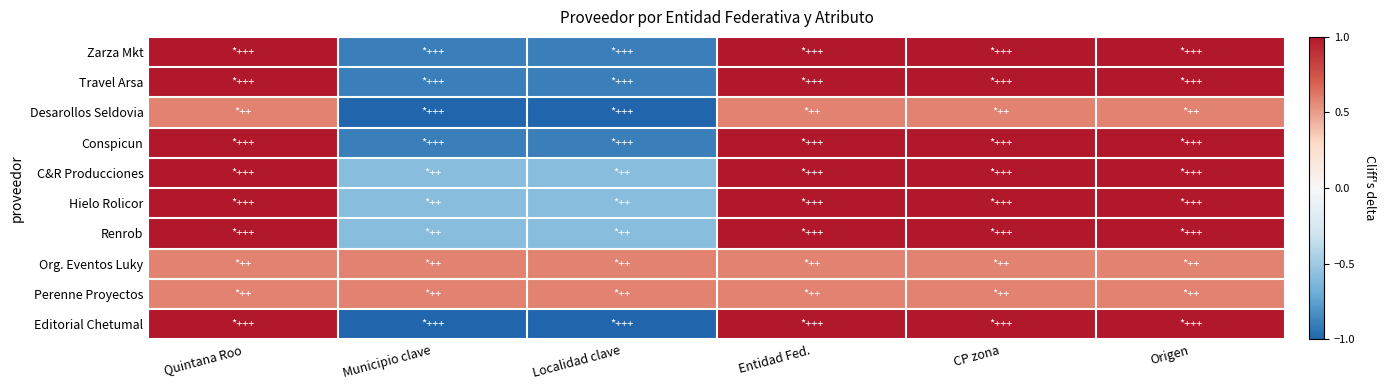

Reading left to right, transcribe all the data shown in this chart.

Zarza Mkt: Quintana Roo=1.0	Municipio clave=-0.9	Localidad clave=-0.9	Entidad Fed.=1.0	CP zona=1.0	Origen=1.0
Travel Arsa: Quintana Roo=1.0	Municipio clave=-0.9	Localidad clave=-0.9	Entidad Fed.=1.0	CP zona=1.0	Origen=1.0
Desarollos Seldovia: Quintana Roo=0.6	Municipio clave=-1.0	Localidad clave=-1.0	Entidad Fed.=0.6	CP zona=0.6	Origen=0.6
Conspicun: Quintana Roo=1.0	Municipio clave=-0.9	Localidad clave=-0.9	Entidad Fed.=1.0	CP zona=1.0	Origen=1.0
C&R Producciones: Quintana Roo=1.0	Municipio clave=-0.6	Localidad clave=-0.6	Entidad Fed.=1.0	CP zona=1.0	Origen=1.0
Hielo Rolicor: Quintana Roo=1.0	Municipio clave=-0.6	Localidad clave=-0.6	Entidad Fed.=1.0	CP zona=1.0	Origen=1.0
Renrob: Quintana Roo=1.0	Municipio clave=-0.6	Localidad clave=-0.6	Entidad Fed.=1.0	CP zona=1.0	Origen=1.0
Org. Eventos Luky: Quintana Roo=0.6	Municipio clave=0.6	Localidad clave=0.6	Entidad Fed.=0.6	CP zona=0.6	Origen=0.6
Perenne Proyectos: Quintana Roo=0.6	Municipio clave=0.6	Localidad clave=0.6	Entidad Fed.=0.6	CP zona=0.6	Origen=0.6
Editorial Chetumal: Quintana Roo=1.0	Municipio clave=-1.0	Localidad clave=-1.0	Entidad Fed.=1.0	CP zona=1.0	Origen=1.0